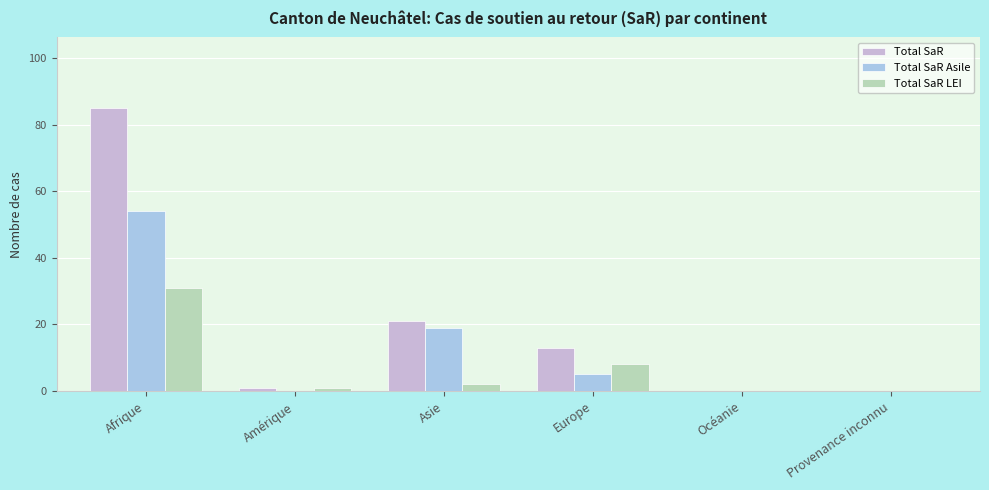

What is the average value of the Total SaR series?

20